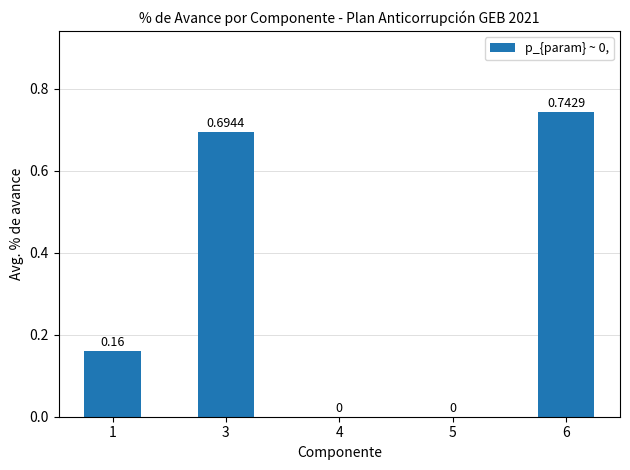

How many distinct data groups are displayed?

1